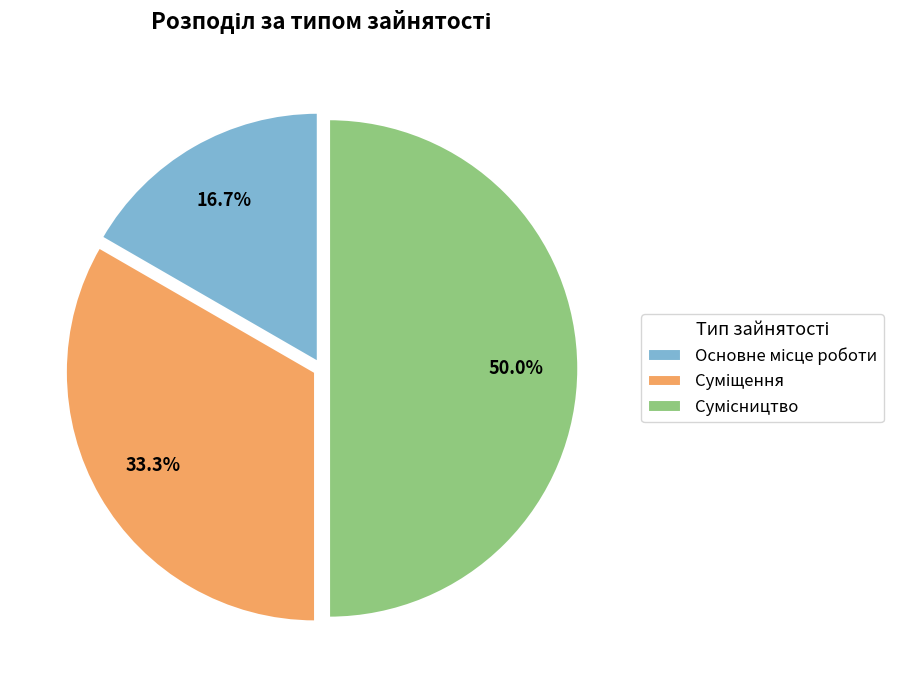

What is the smallest slice in the pie chart?

Основне місце роботи